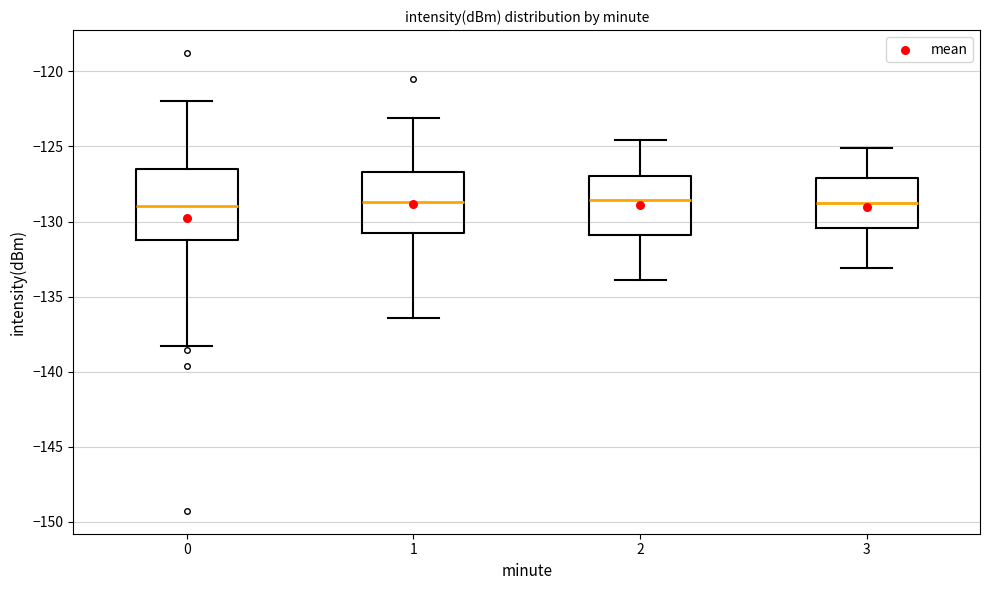

Reading left to right, transcribe this box plot: for each box, give where its median line is, the range the box spans, and where its two whiskers end, as read against the y-axis. The values are not printed on the chart, so give them approximately, as read against the axis.

0: median -129.0, box -131.0 to -126.5, whiskers -138.5 to -122.0
1: median -128.5, box -131.0 to -126.5, whiskers -136.5 to -123.0
2: median -128.5, box -131.0 to -127.0, whiskers -134.0 to -124.5
3: median -129.0, box -130.5 to -127.0, whiskers -133.0 to -125.0